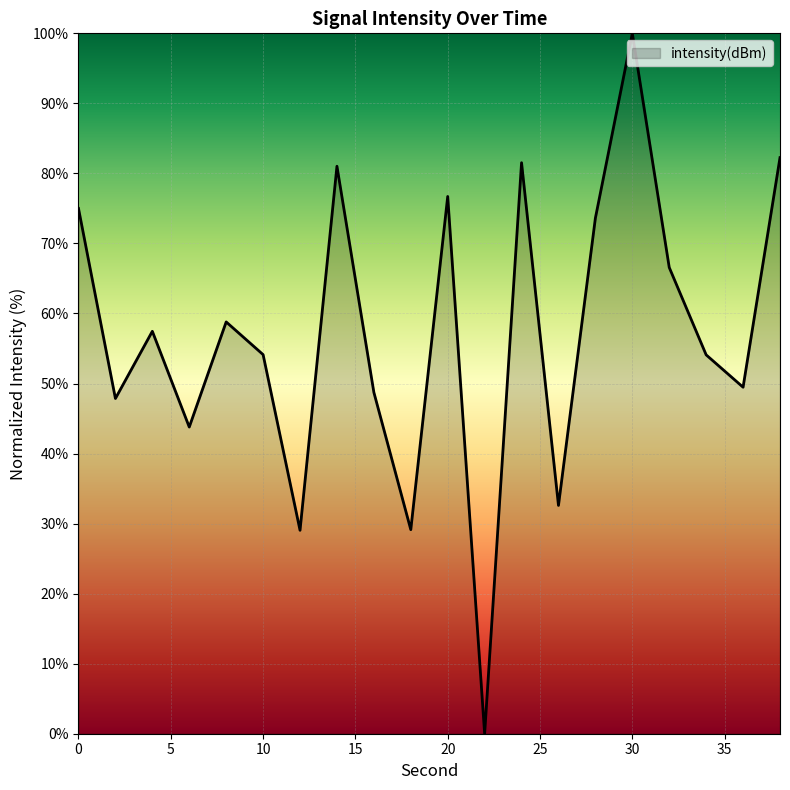

What is the greatest value displayed?

100.0